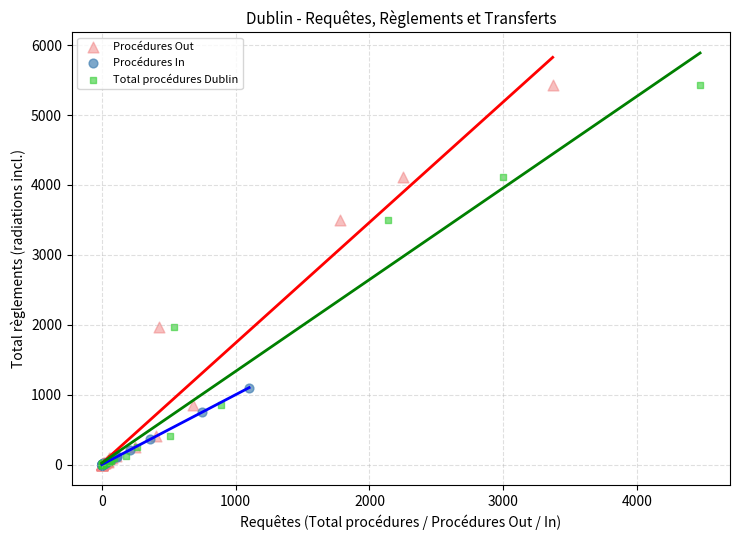

What are all the series names shown in the legend?

Procédures Out, Procédures In, Total procédures Dublin